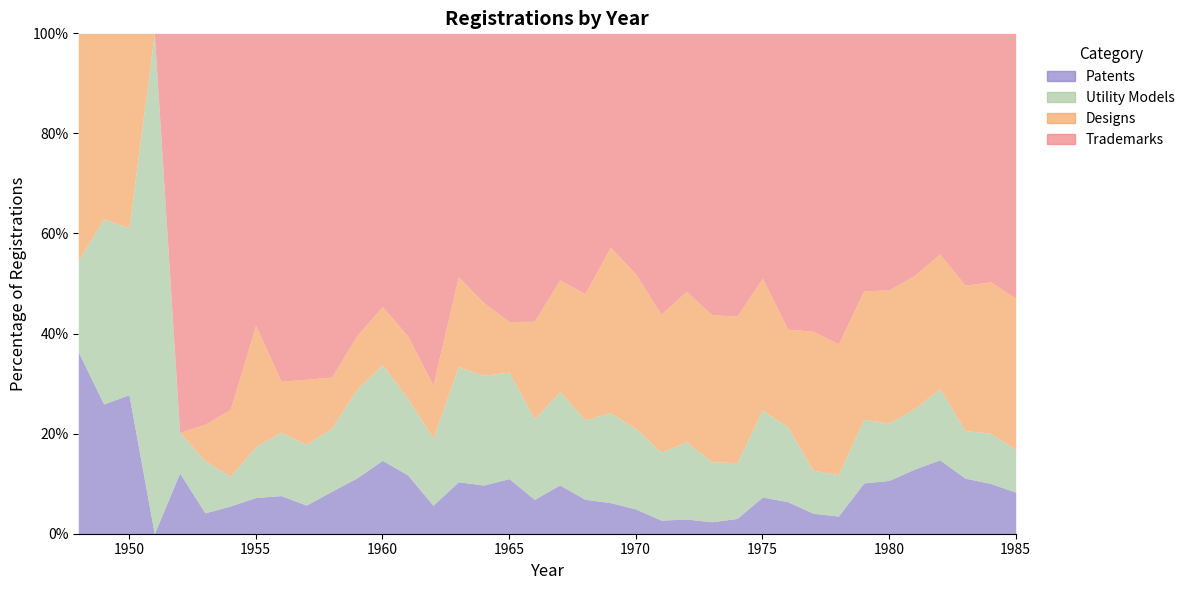

Reading left to right, extract all data points from this chart.

Patents: 4	7	5	0	21	8	29	52	81	58	119	191	219	188	99	223	213	288	256	428	359	317	266	229	218	199	322	442	479	274	427	1419	1632	1808	2609	2433	2365	2268
Utility Models: 2	10	6	1	14	20	31	73	135	123	177	303	285	245	233	493	480	556	600	819	828	918	864	1141	1145	999	1174	1046	1115	577	999	1781	1753	1691	2514	2079	2360	2327
Designs: 5	10	7	0	0	14	70	174	108	132	143	183	174	199	185	386	318	264	727	979	1315	1688	1657	2324	2235	2443	3090	1589	1462	1859	3158	3592	4071	3731	4751	6367	7109	8250
Trademarks: 0	0	0	0	138	150	393	419	739	701	963	1032	815	968	1221	1045	1178	1506	2145	2165	2712	2180	2585	4724	3830	4681	5955	2950	4419	3989	7504	7206	7845	6769	7793	11022	11674	14453